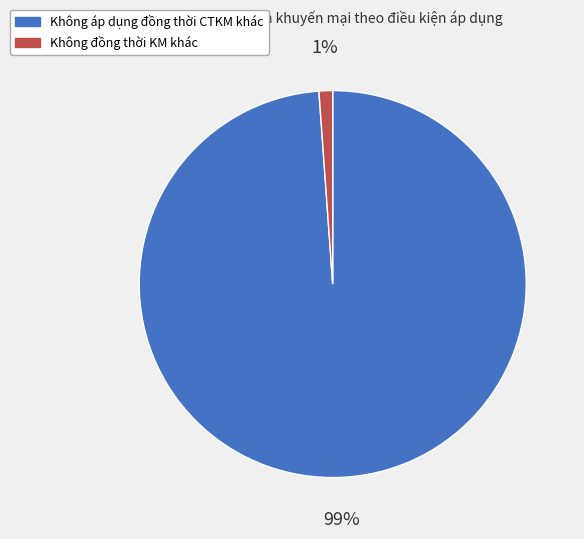

Is there a majority slice in this chart?

Yes